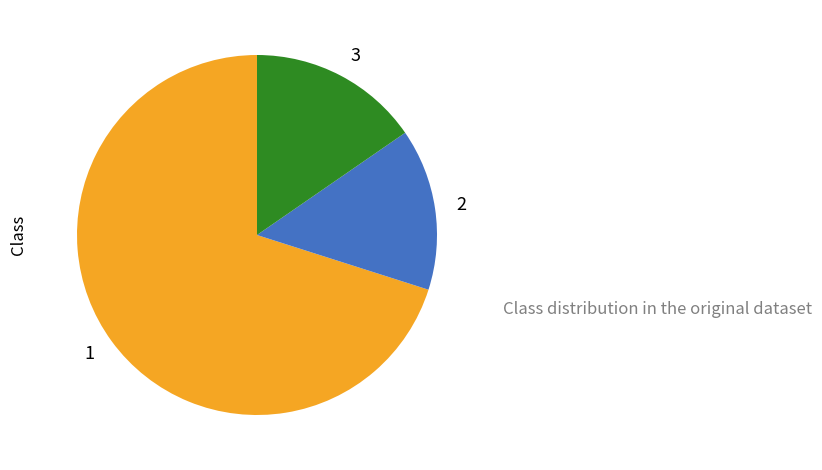

The 2 slice represents 15% of the pie. True or false?

True